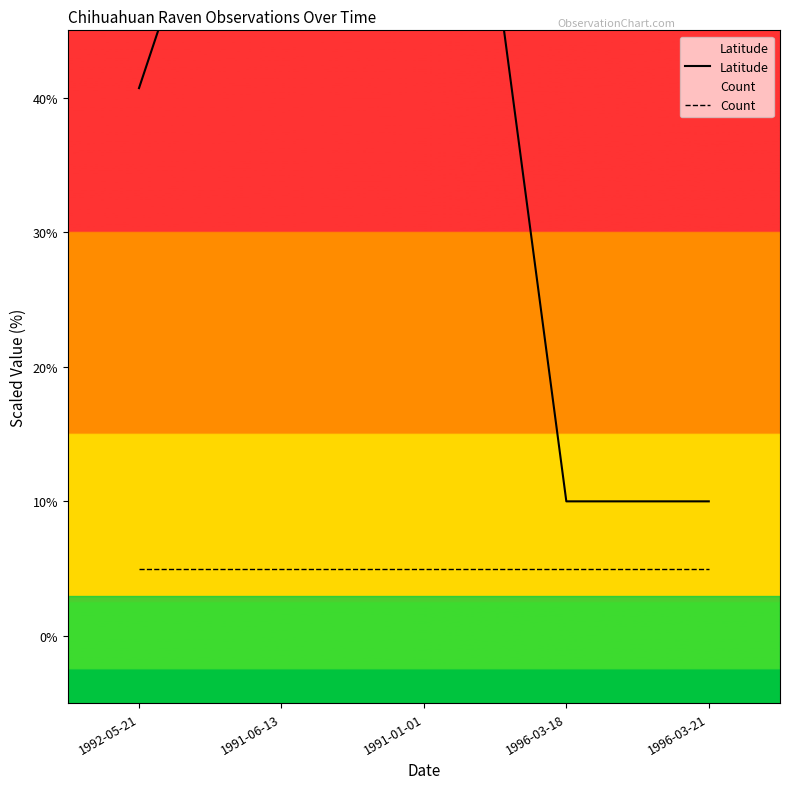

What is the label of the 3rd point from the right?

1991-01-01